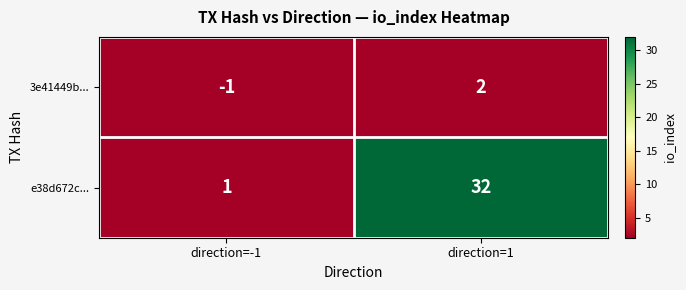

At which label is 3e41449b... closest to 0?

direction=-1